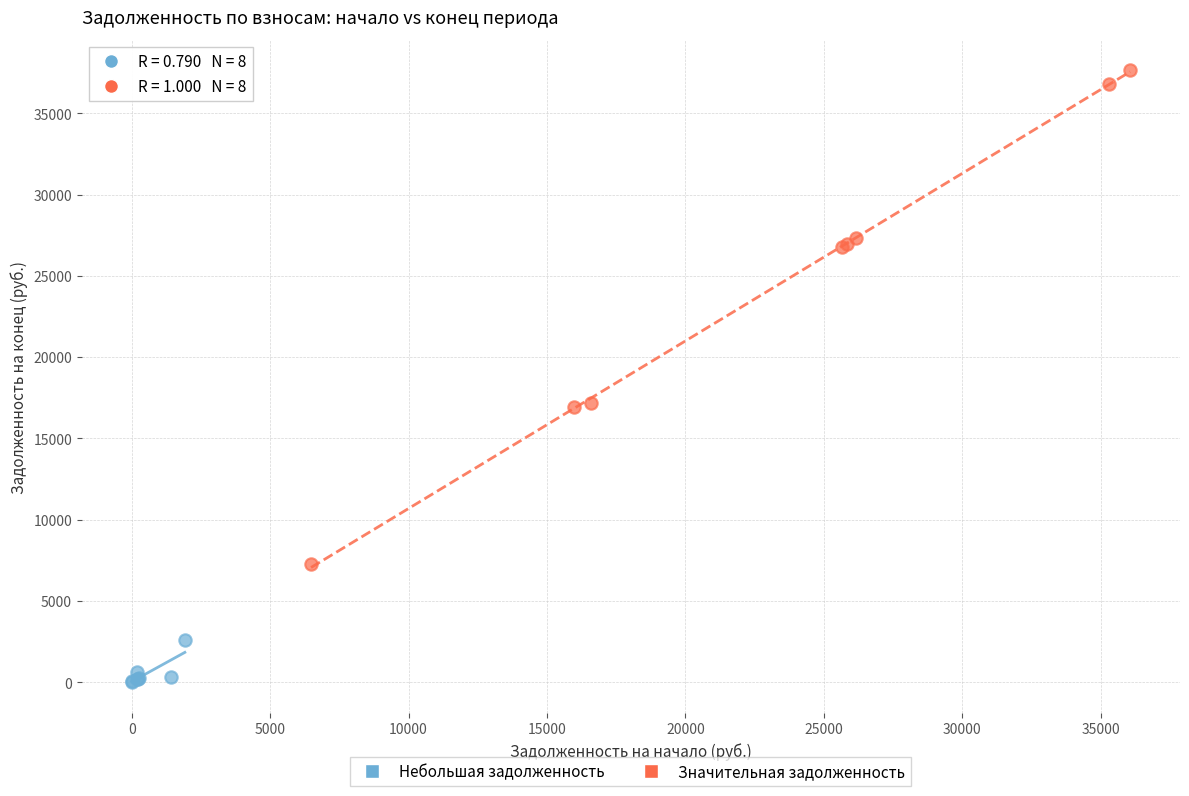

Which series contains the lowest Y value?

Небольшая задолженность